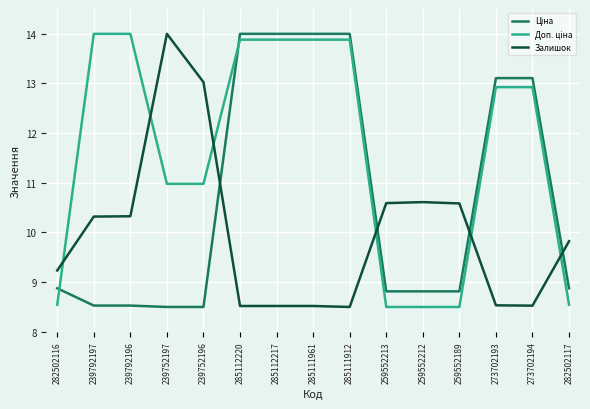

What is the spread (max minus min) of values at 285111912?

5.5